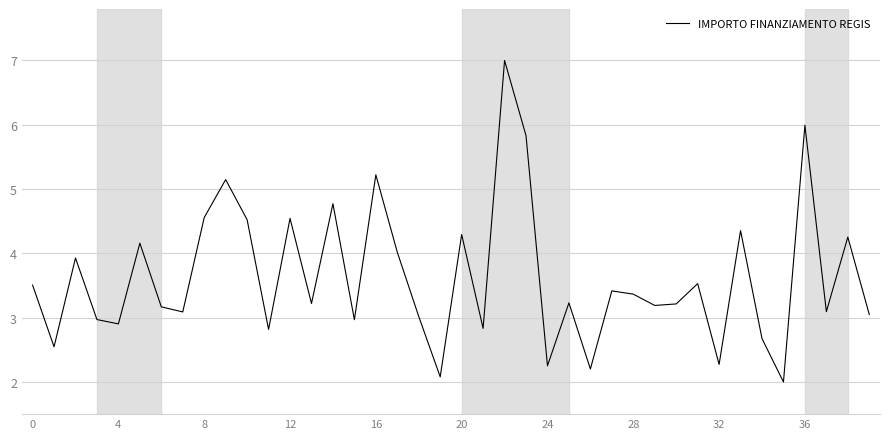

What is the difference between the maximum and minimum values?

5.0